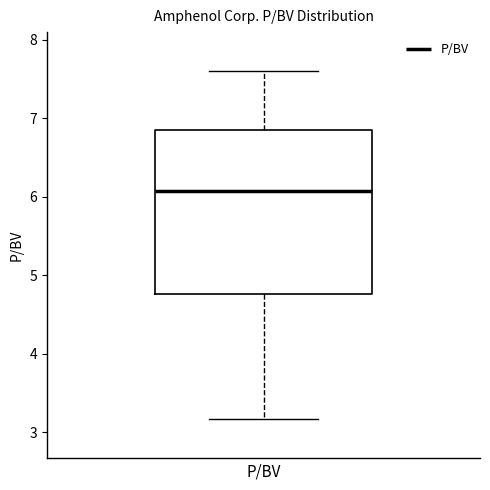

Where does the upper whisker of the box for P/BV end on the y-axis? The values are not printed on the chart, so give them approximately, as read against the axis.

7.6